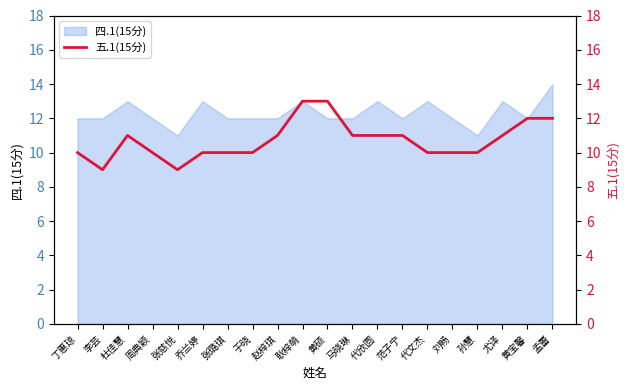

Is it true that 四.1(15分) equals 13 at 代文杰?

True